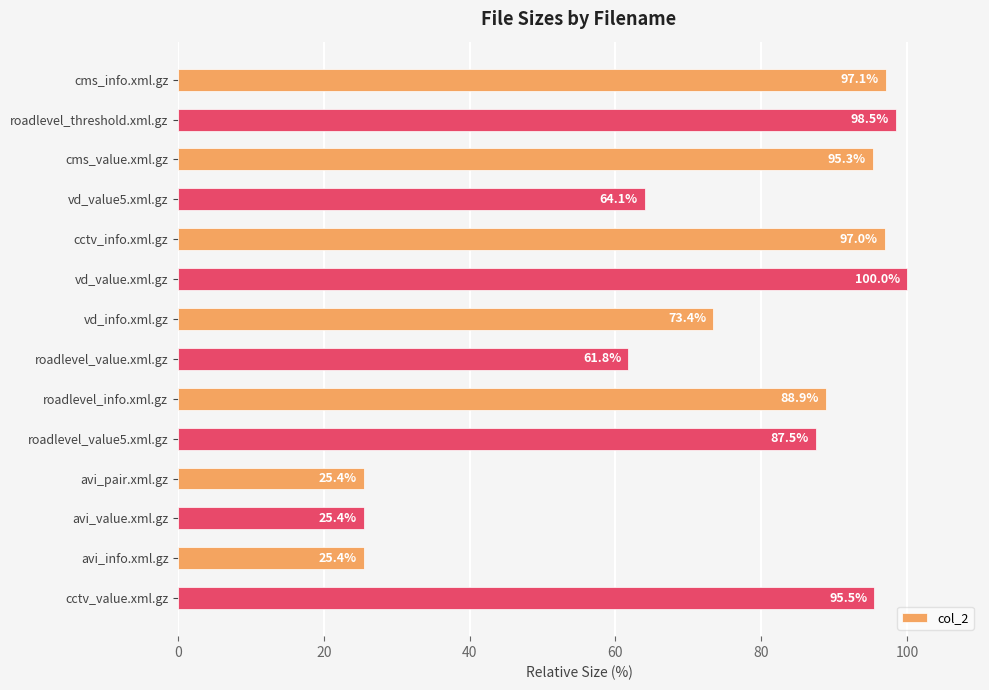

What is the ratio of the value at roadlevel_info.xml.gz to the value at roadlevel_value.xml.gz?

1.4